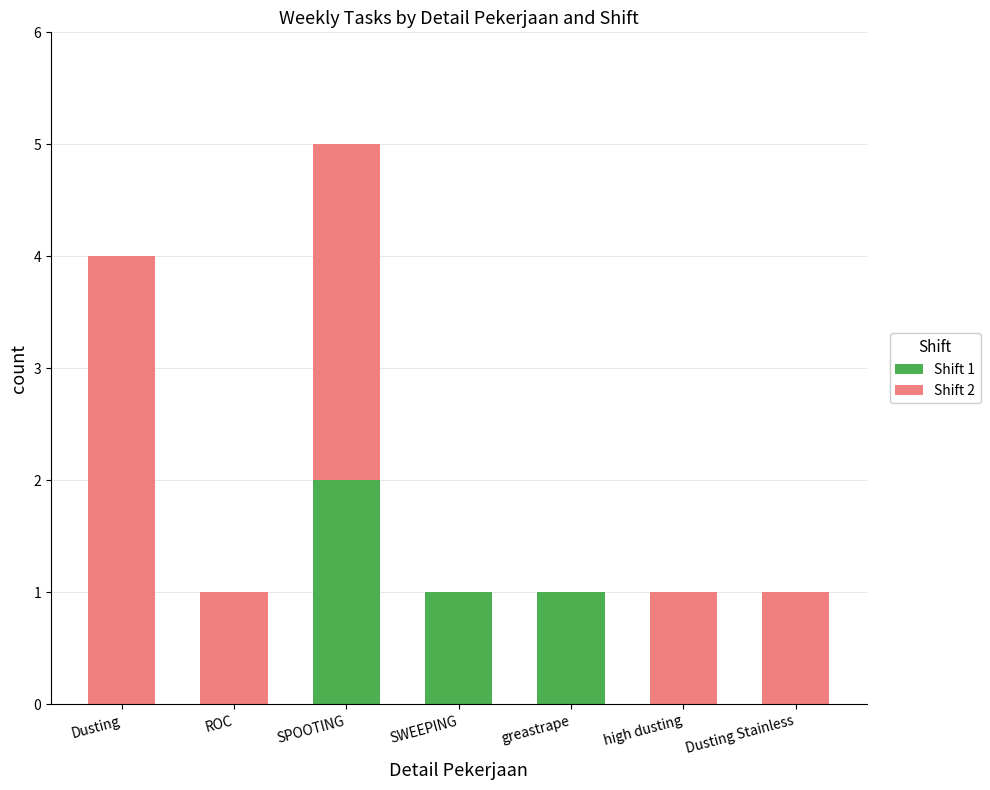

The value of Shift 1 at Dusting is 1. True or false?

False